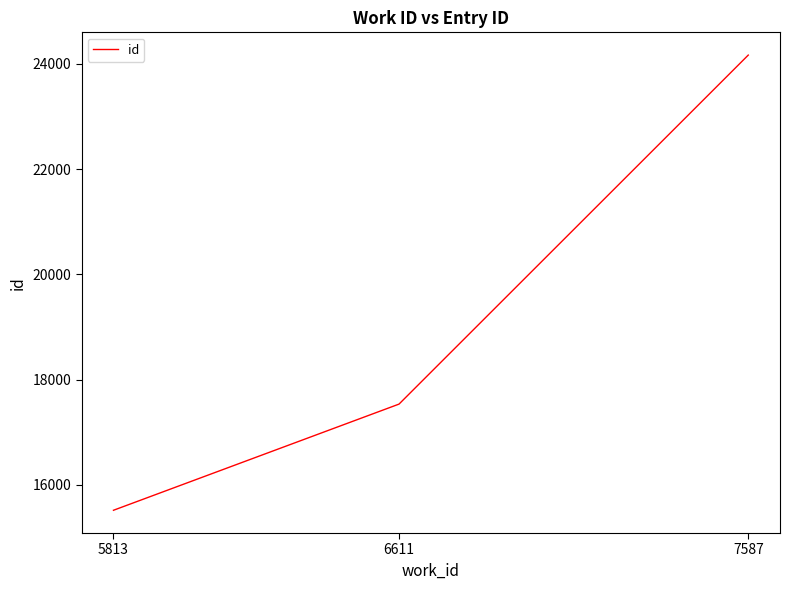

List the labels in order of value, largest first.

7587, 6611, 5813